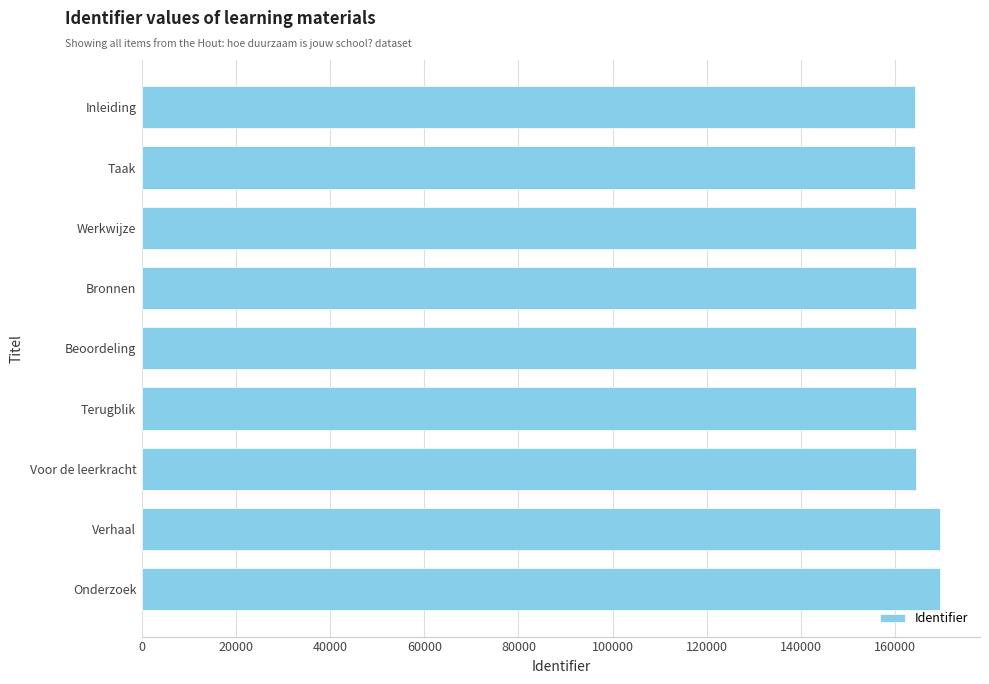

Approximately how many times larger is the value at Terugblik compared to Onderzoek?

1.0